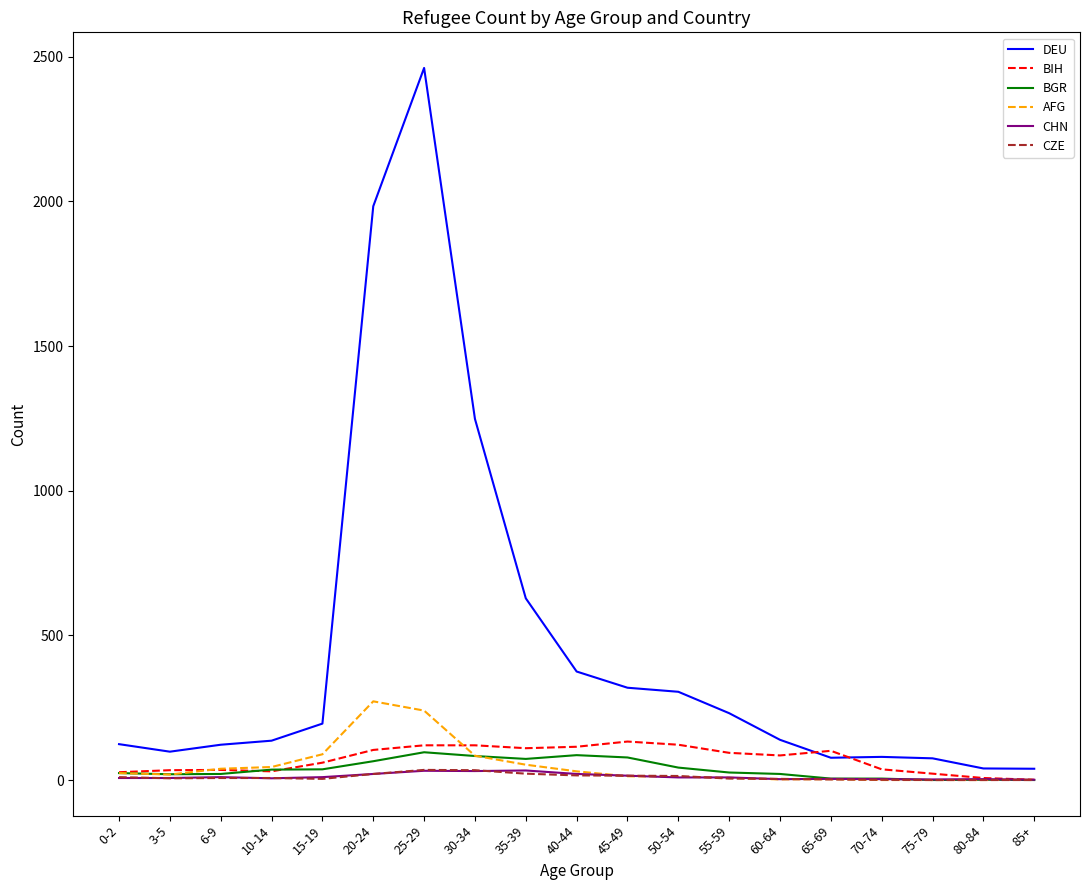

True or false: DEU and CZE intersect in this chart.

False